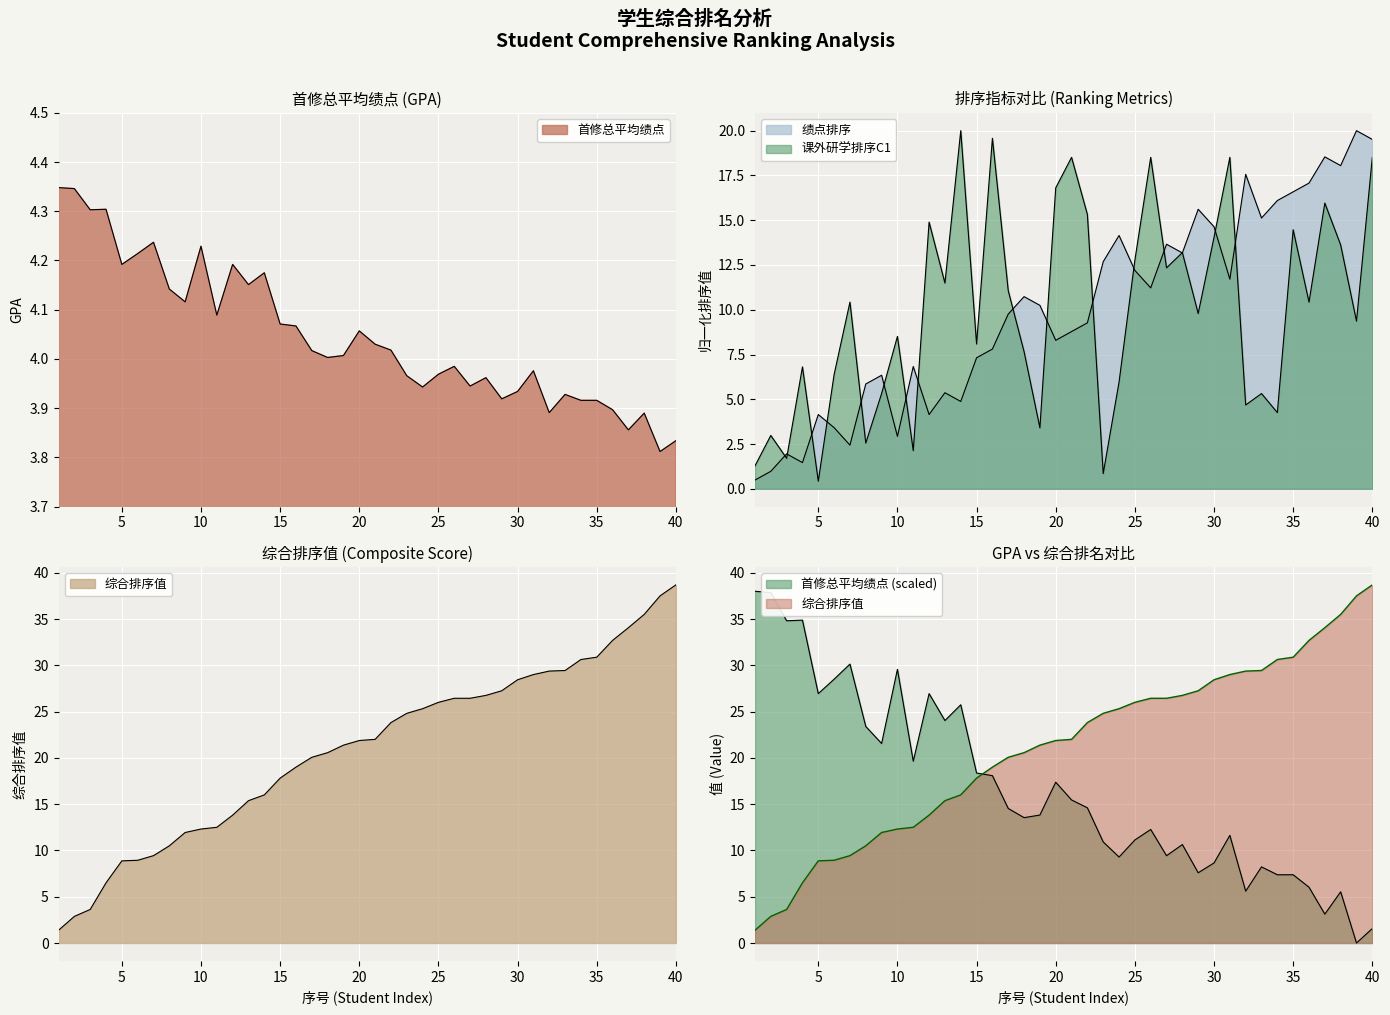

Is the value of 绩点排序 at 9 greater than the value of 首修总平均绩点 at 12?

Yes